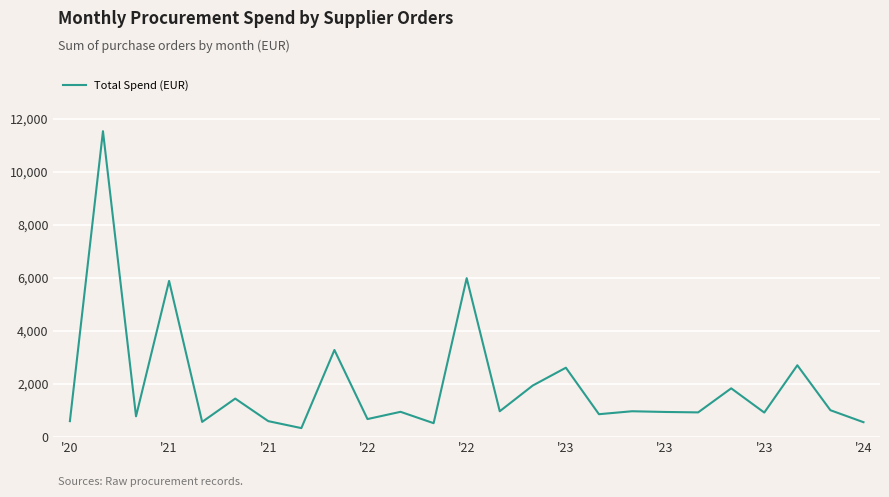

Does the chart have visible grid lines?

Yes